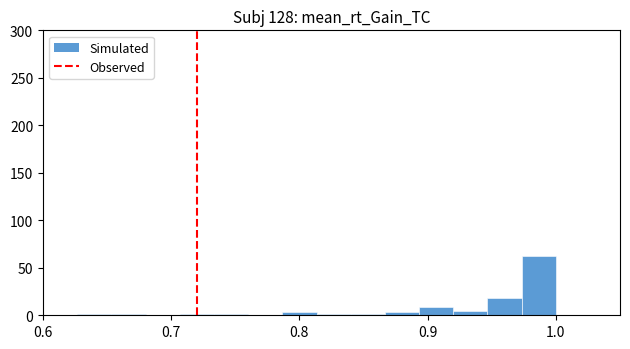

Read against the x-axis, roughly where is the centre of the tallest bar?

0.99